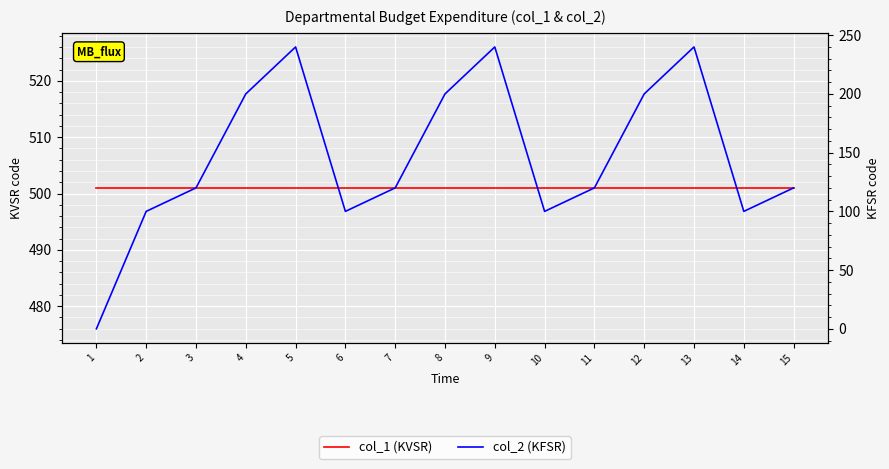

Is the value of col_1 (KVSR) at 6 greater than the value of col_2 (KFSR) at 10?

Yes